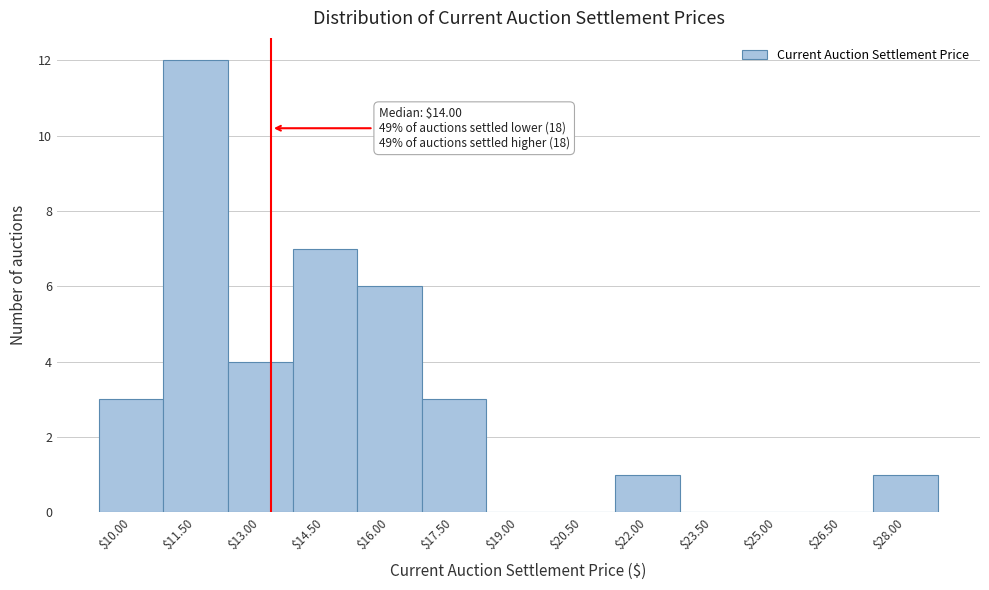

True or false: the data shows 1 at $28.00.

True